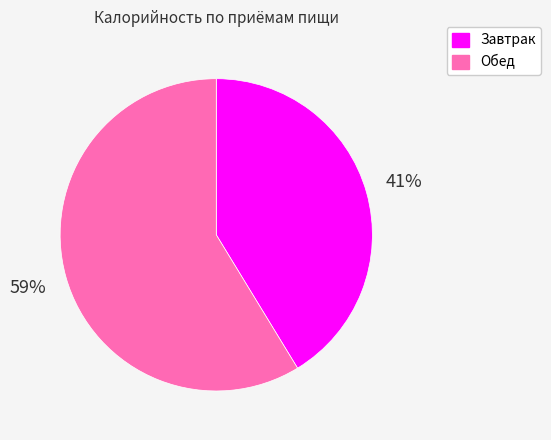

Rank the categories by value from lowest to highest.

Завтрак, Обед